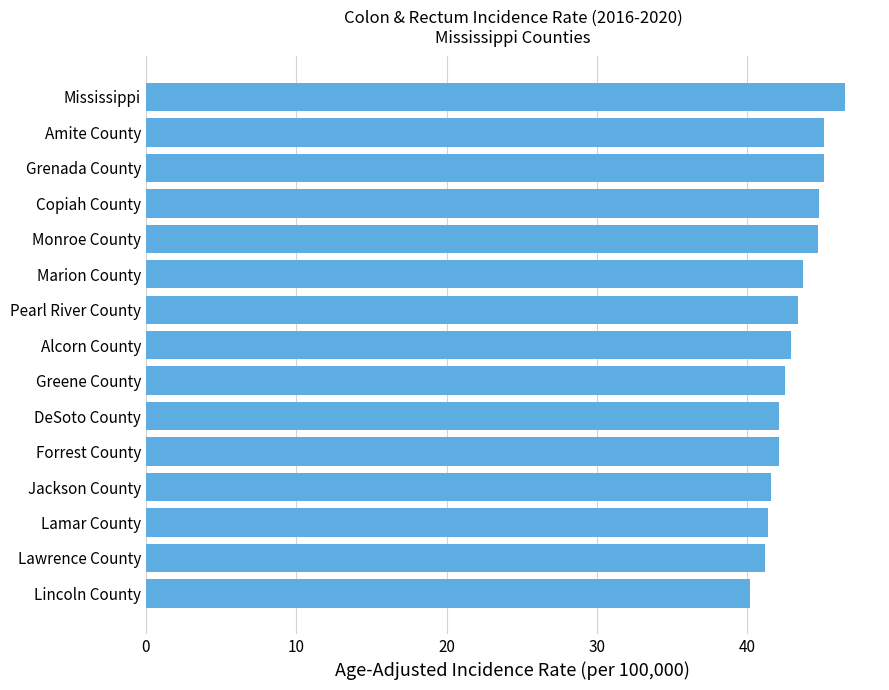

How many series are shown in this chart?

1